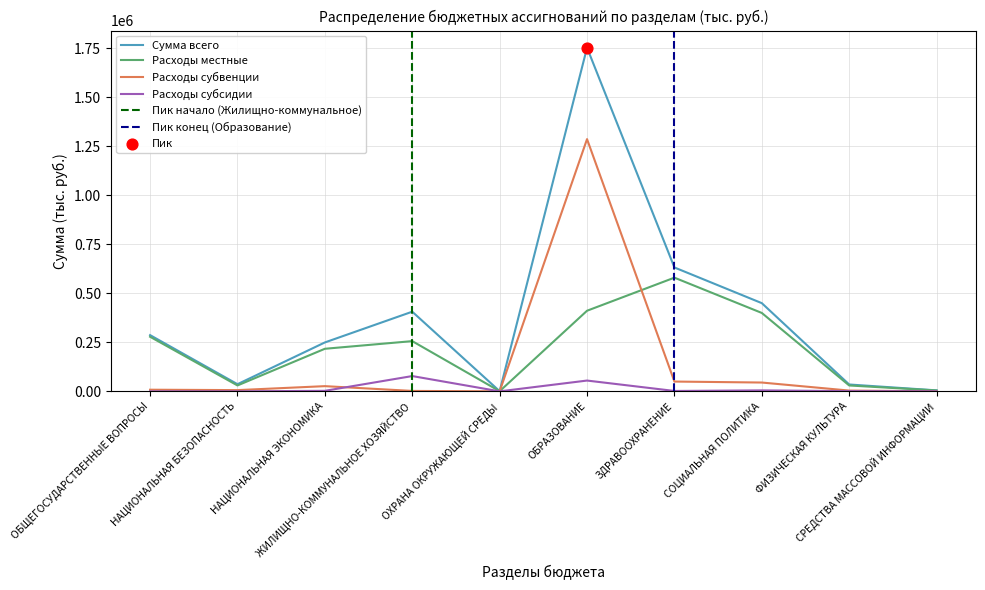

What are all the series names shown in the legend?

Сумма всего, Расходы местные, Расходы субвенции, Расходы субсидии